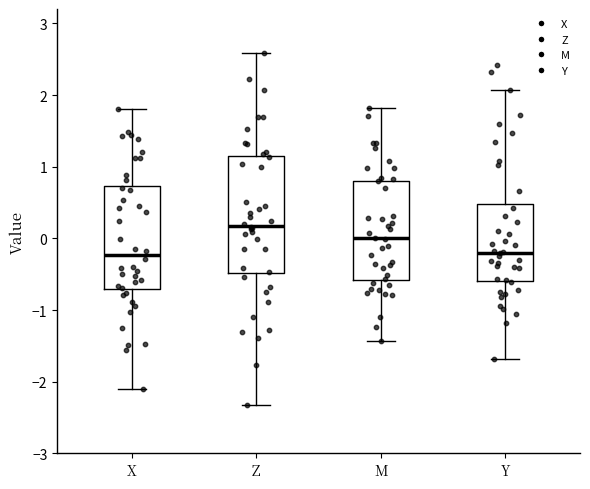

Where does the median line of the box for X sit on the y-axis? The values are not printed on the chart, so give them approximately, as read against the axis.

-0.2